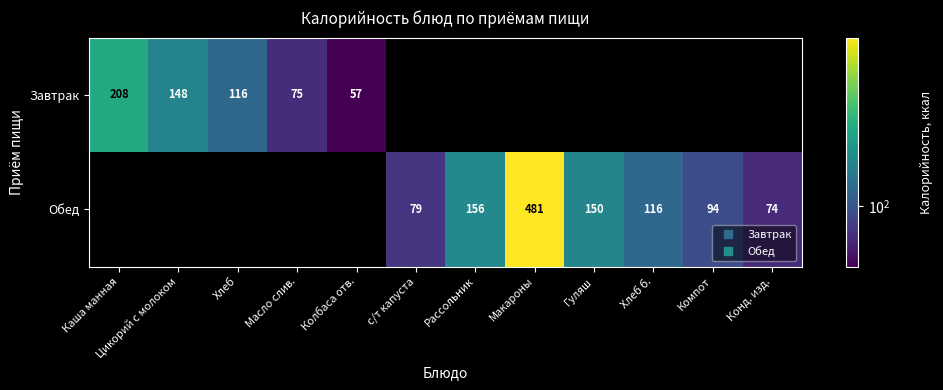

What is the approximate value of Завтрак at Хлеб?

115.8